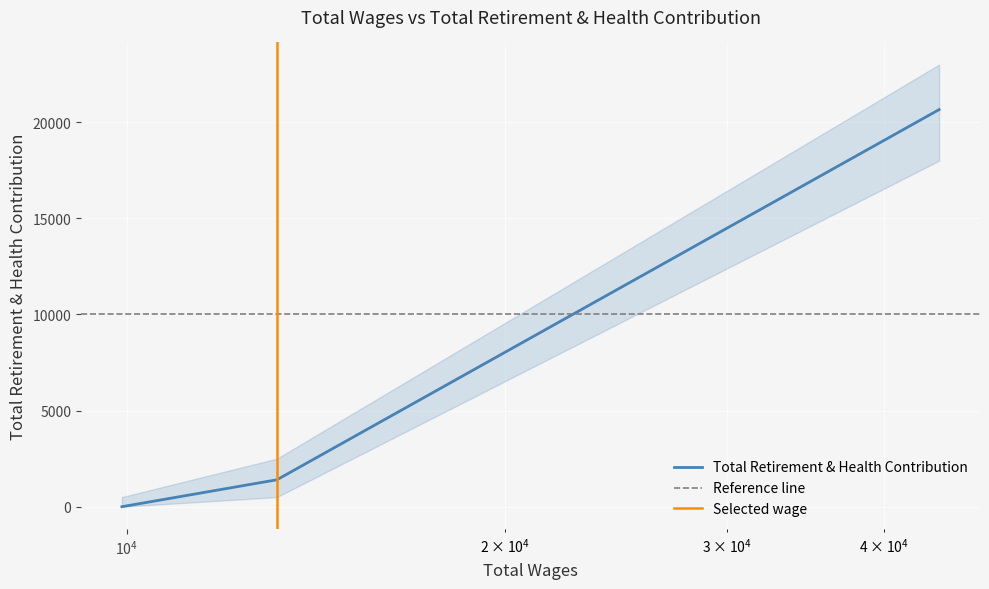

What is the change in value from 44272.0 to 9914.0?

-20658